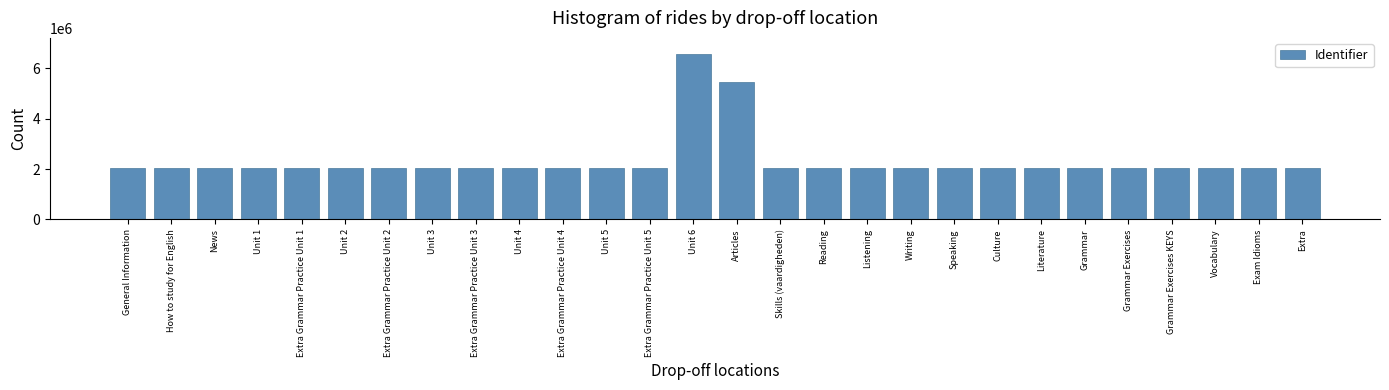

What is the minimum value shown in the chart?

2024338